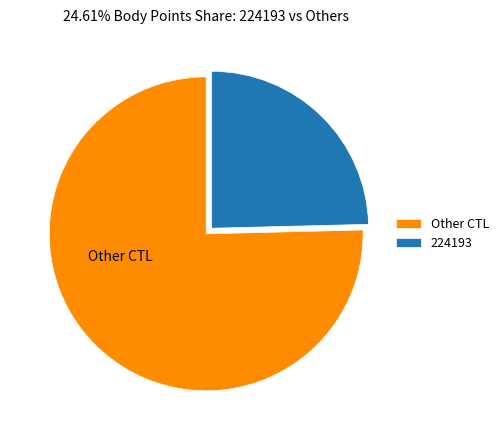

Rank the categories by value from highest to lowest.

Other CTL, 224193